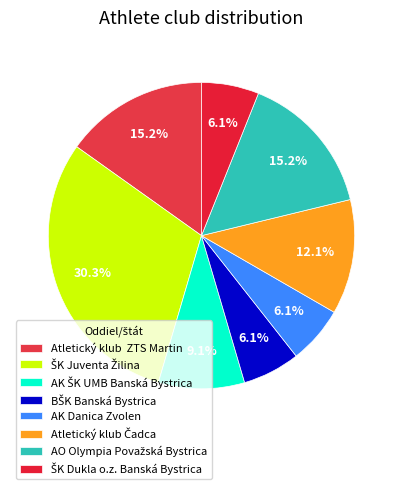

How many slices are in this pie chart?

8